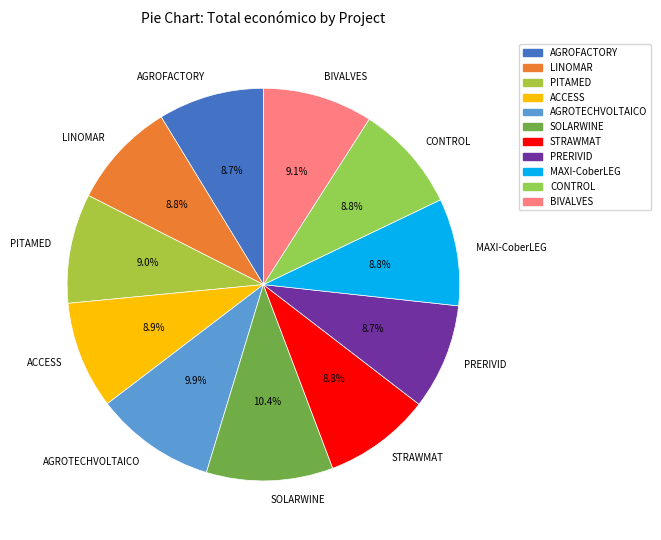

Approximately how many times larger is the value at STRAWMAT compared to AGROFACTORY?

1.0